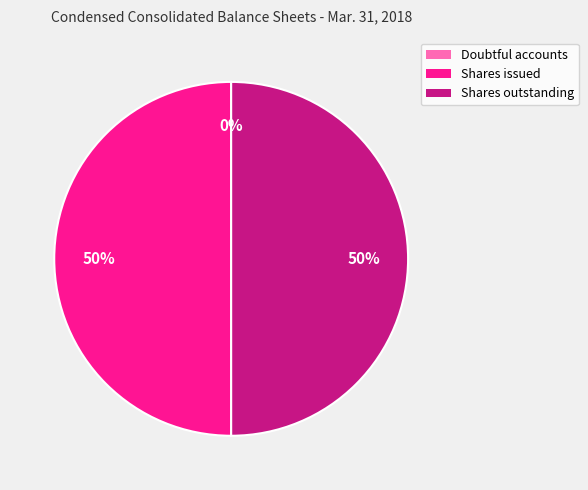

To the nearest percent, what is the difference between the largest and smallest slice percentages?

50%